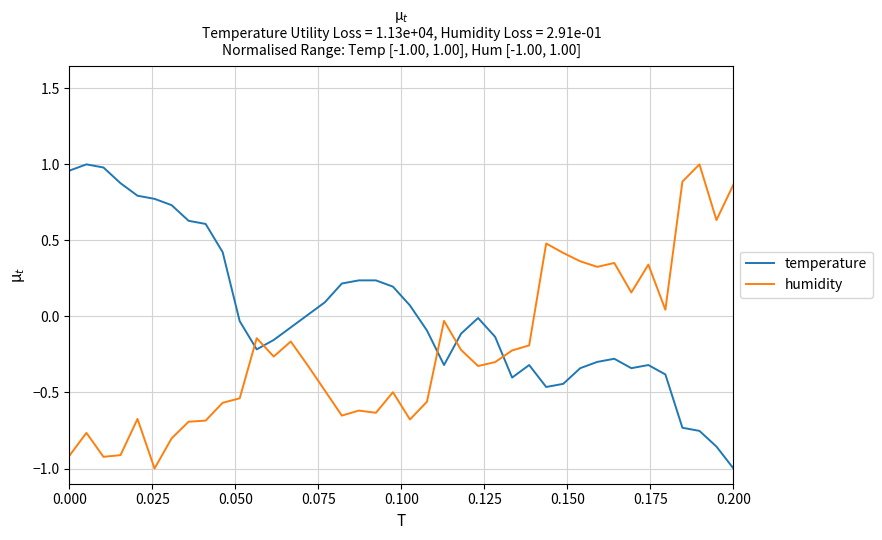

What is the lowest value of the temperature series?

-1.0